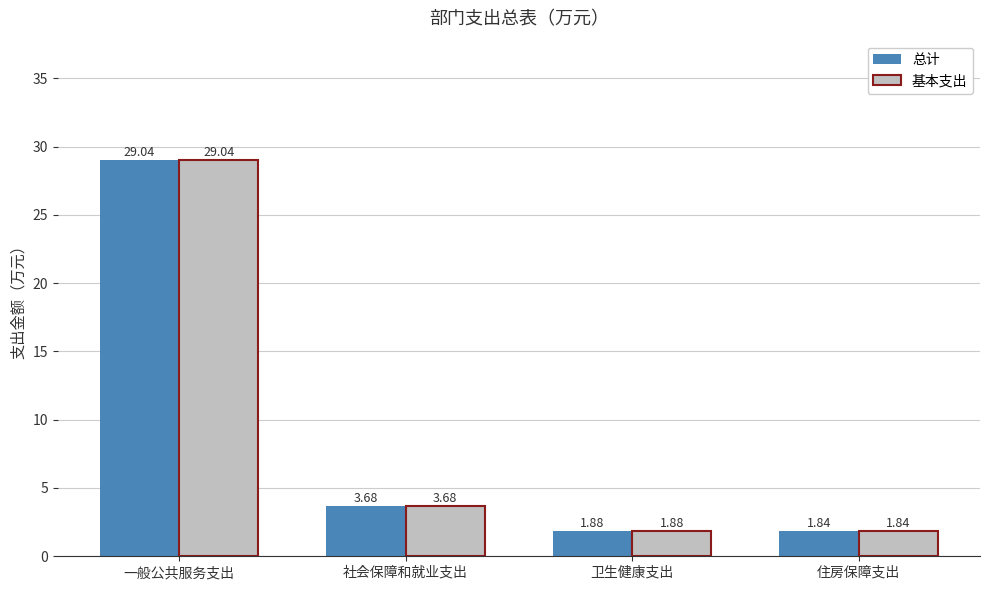

Rank the categories by 基本支出 value from highest to lowest.

一般公共服务支出, 社会保障和就业支出, 卫生健康支出, 住房保障支出